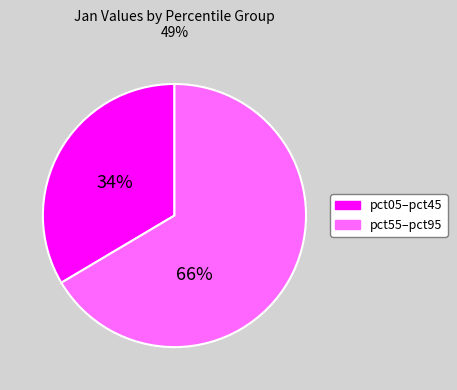

To the nearest percent, what is the average slice percentage?

50%